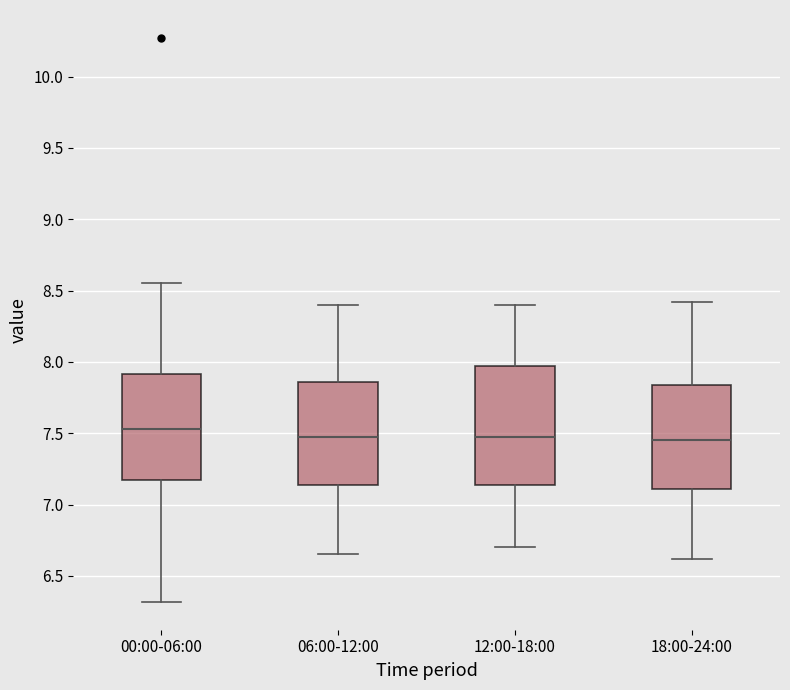

Which box is the tallest, from its lower edge to its upper edge?

12:00-18:00